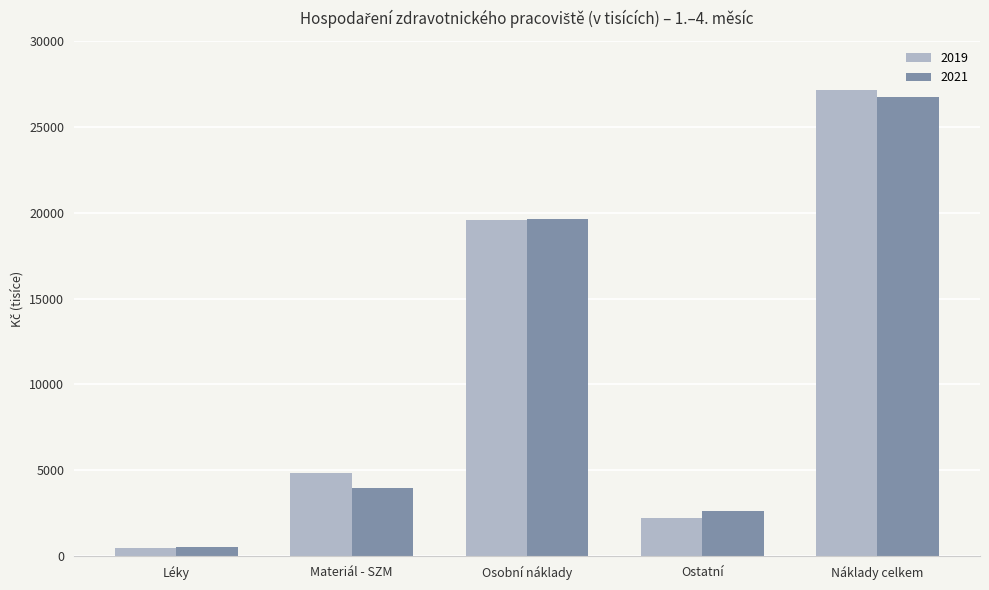

List the series in order of their peak value, highest first.

2019, 2021